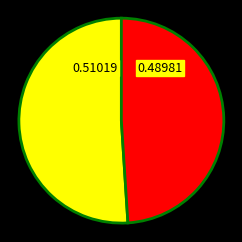

Is there a majority slice in this chart?

Yes